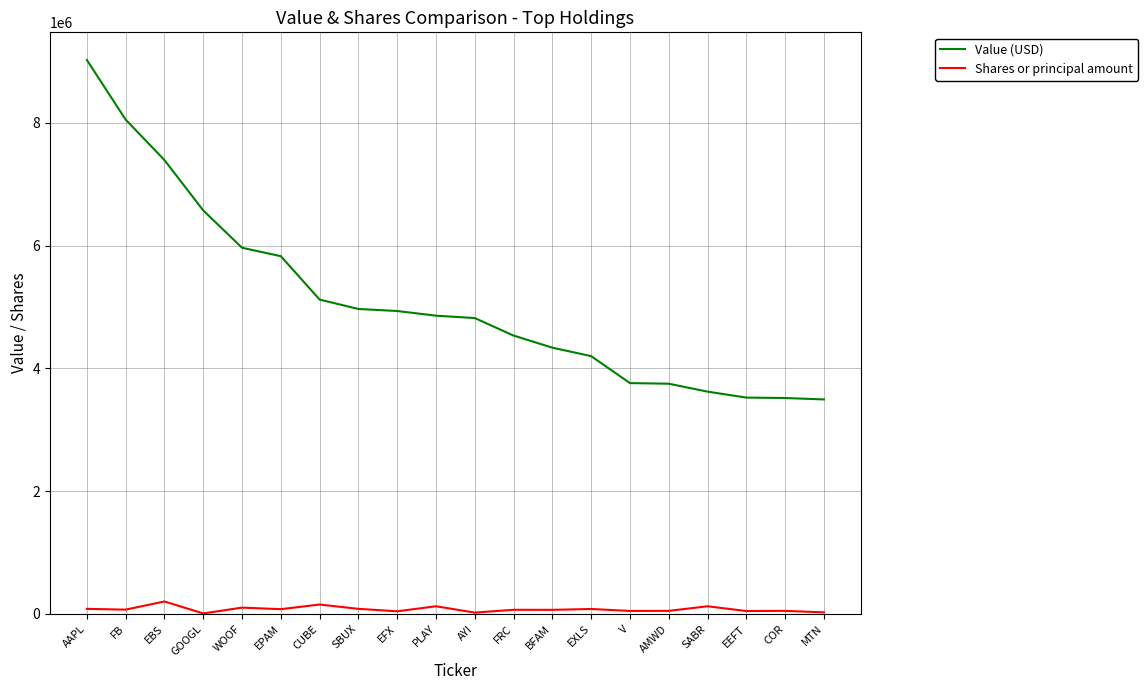

Where does the Shares or principal amount series first go above 70557?

AAPL